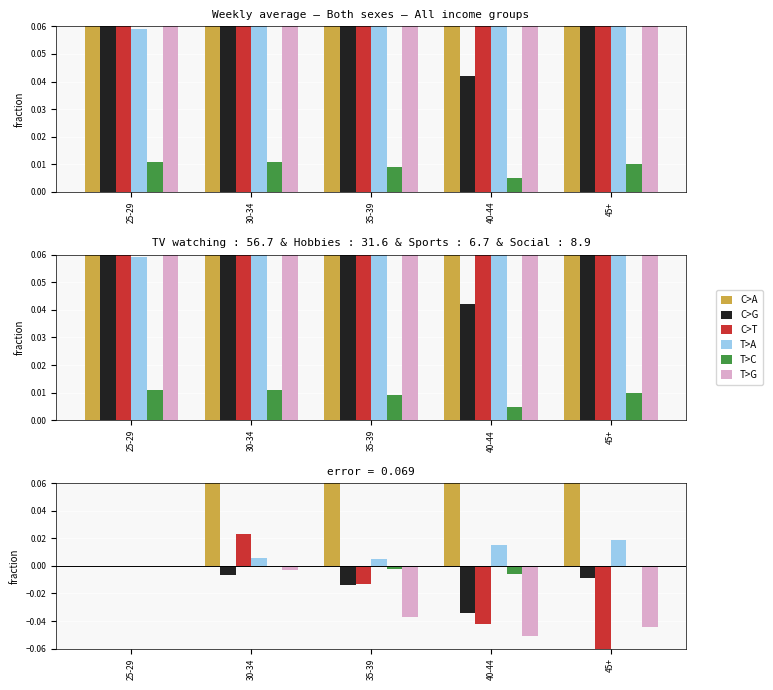

Between 35-39 and 40-44, which is larger?

40-44